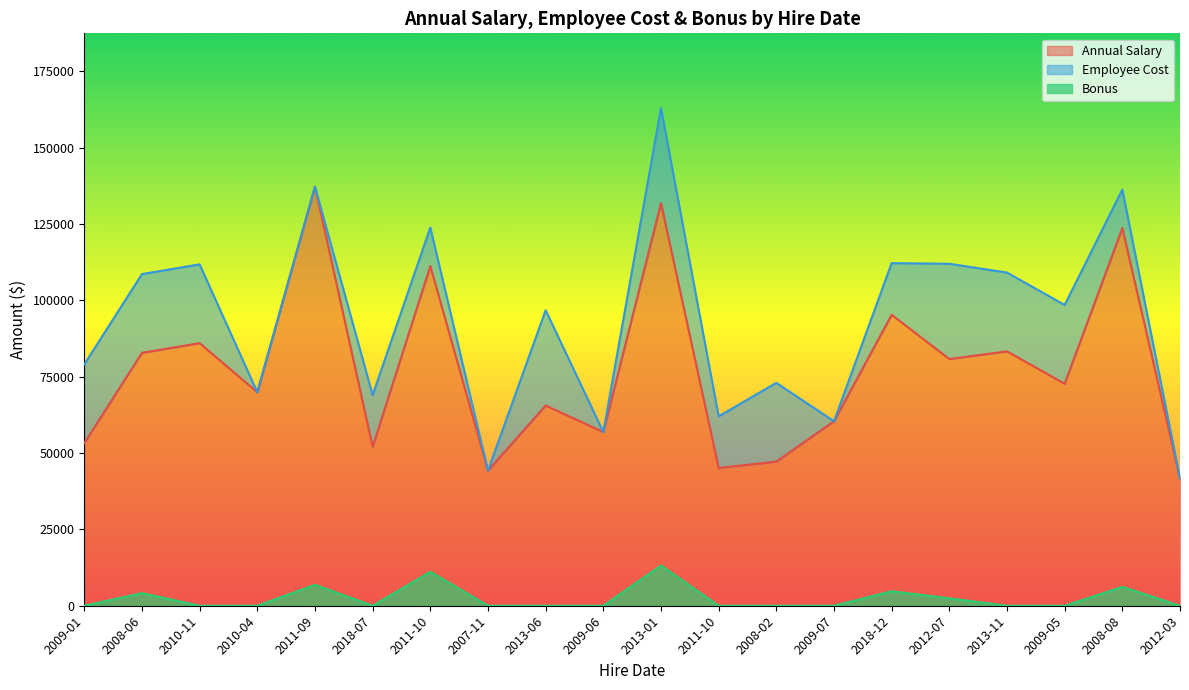

How many interior local valleys does the Employee Cost series have?

7